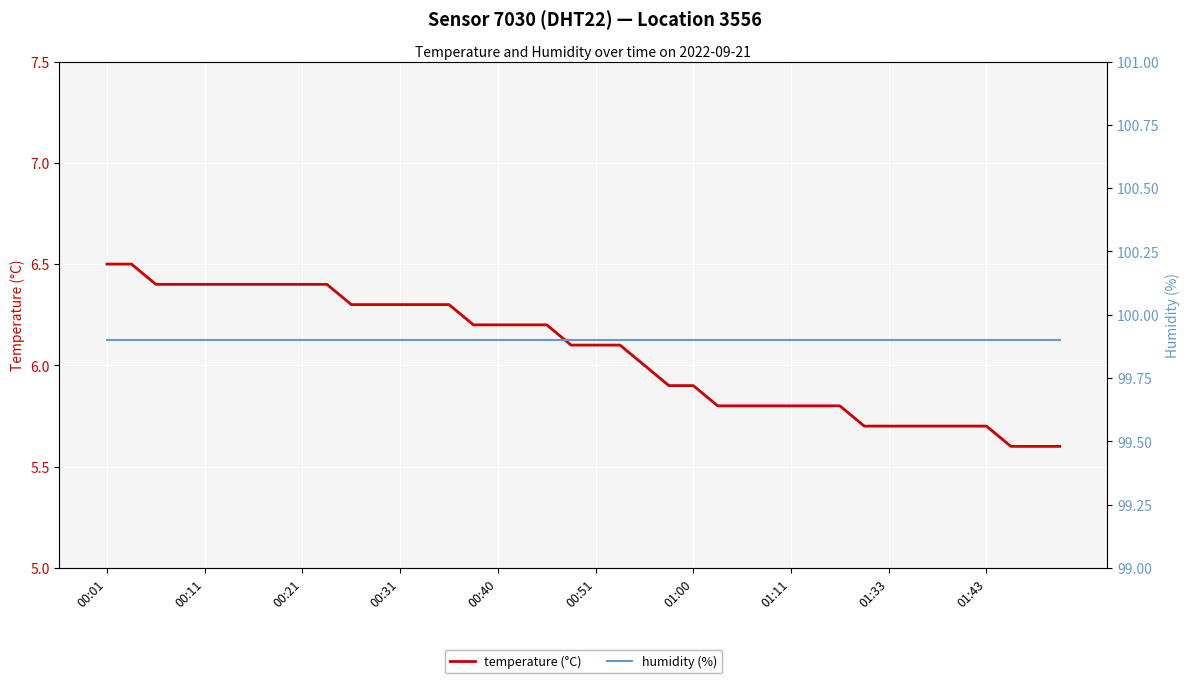

What is the value of the humidity (%) point at the 15th from the left?

99.9